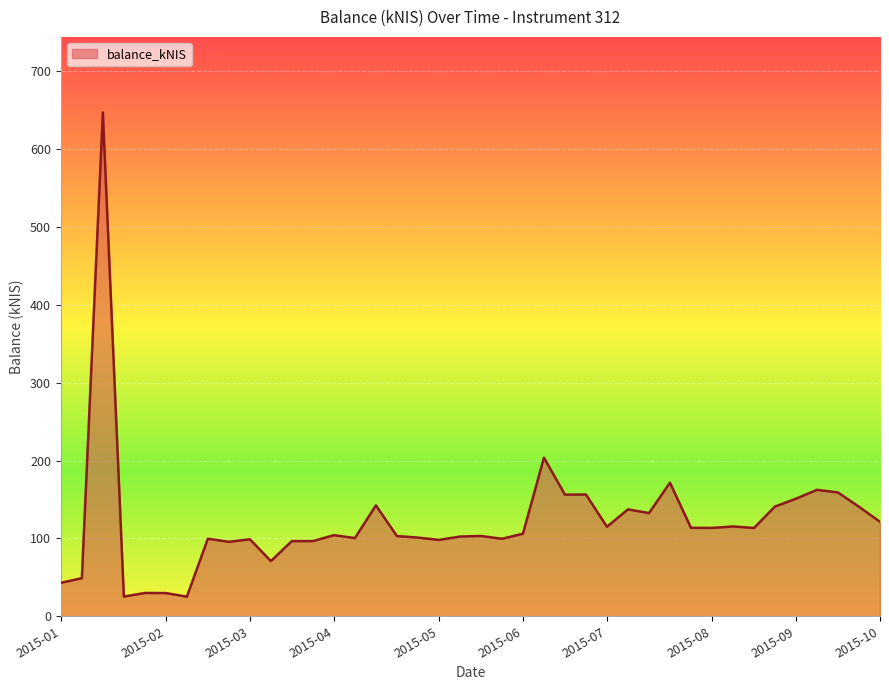

What is the maximum value shown in the chart?

647.0